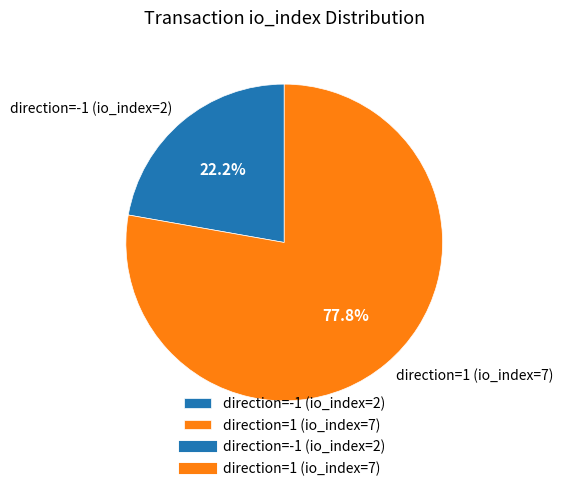

What is the ratio of the value at direction=-1 (io_index=2) to the value at direction=1 (io_index=7)?

0.3